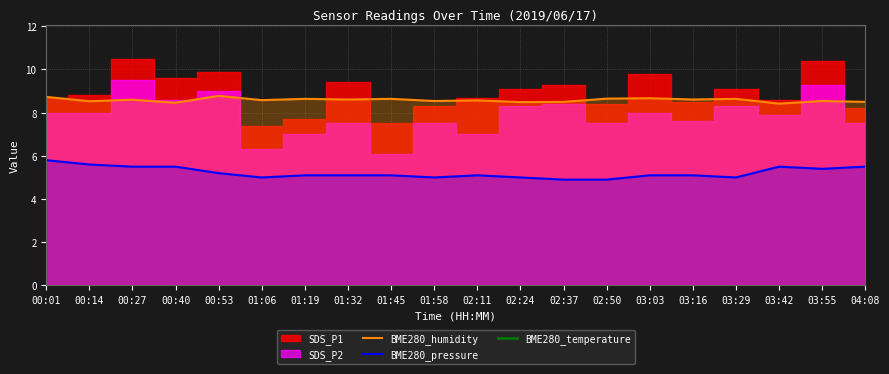

True or false: BME280_pressure and BME280_temperature intersect in this chart.

False